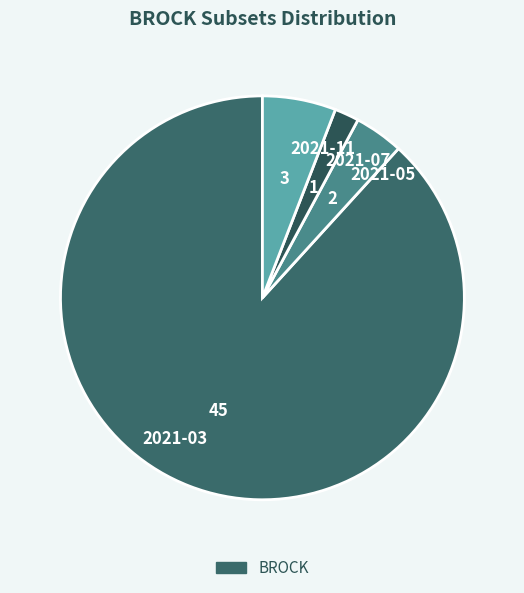

True or false: 2021-05 accounts for 4% of the total.

True